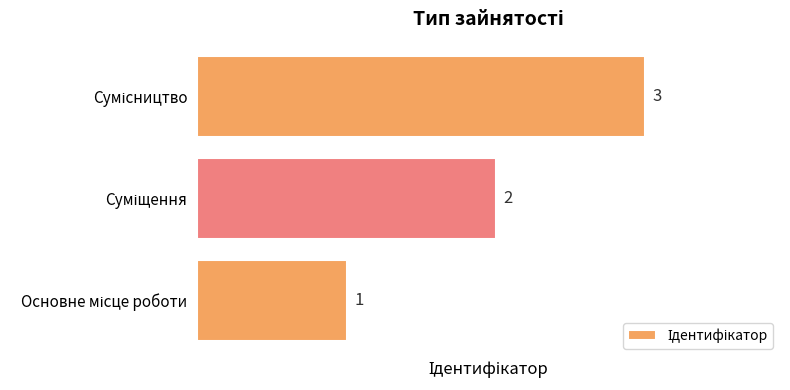

Are the bars grouped side by side (vs. stacked)?

No